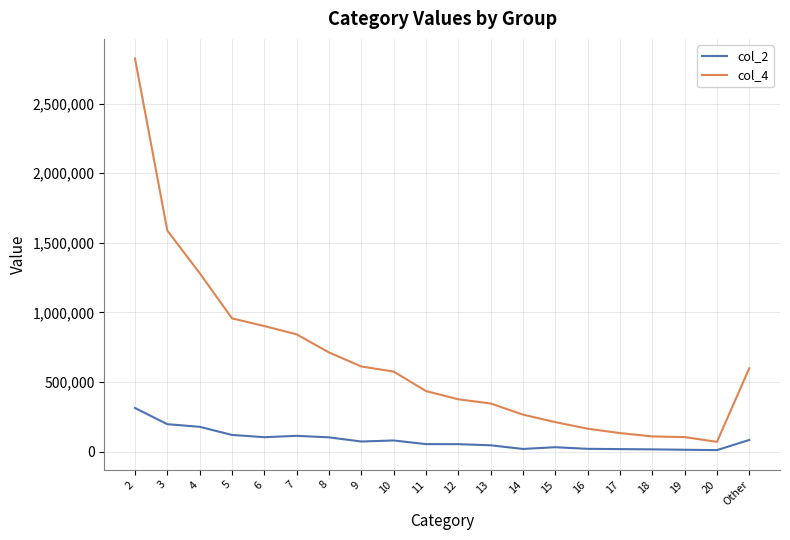

True or false: col_2 and col_4 intersect in this chart.

False